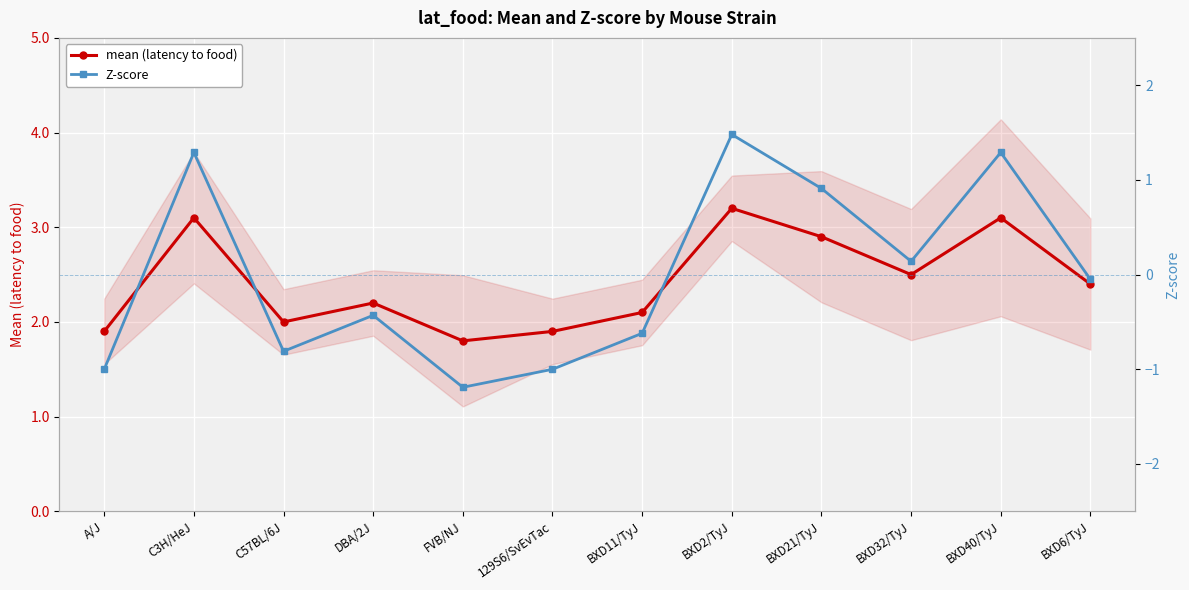

What position from the right is C3H/HeJ?

11